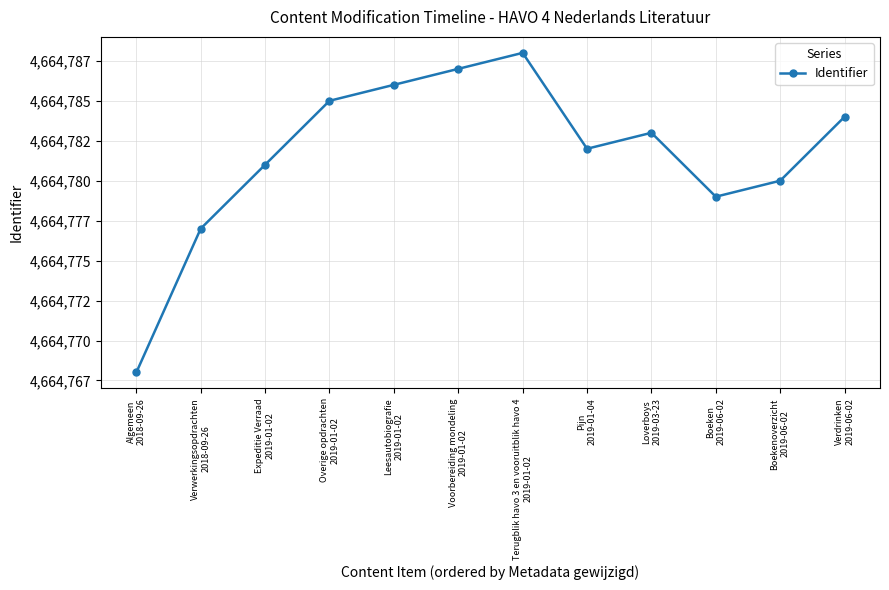

What is the difference between the values at Overige opdrachten
2019-01-02 and Boekenoverzicht
2019-06-02?

5